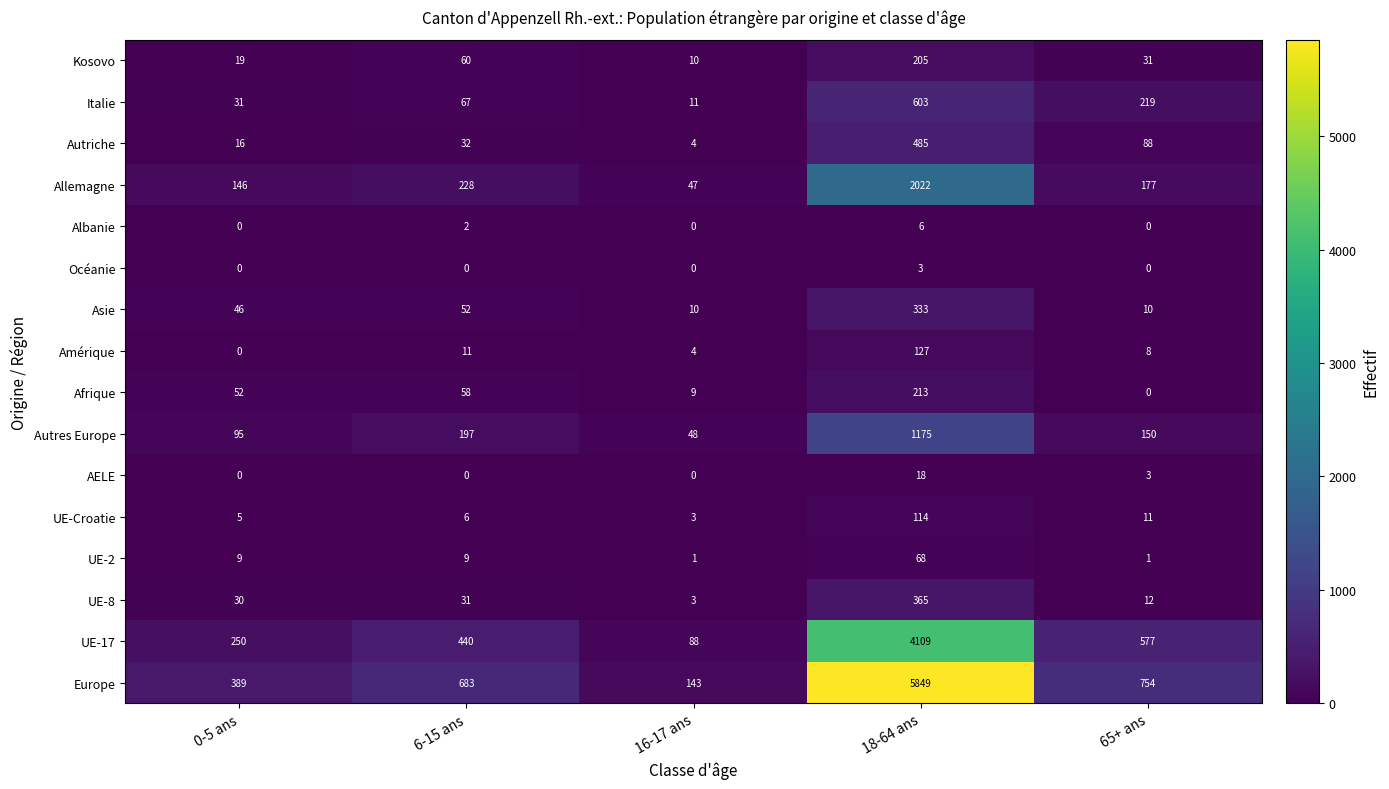

How many data points does each series have?

5